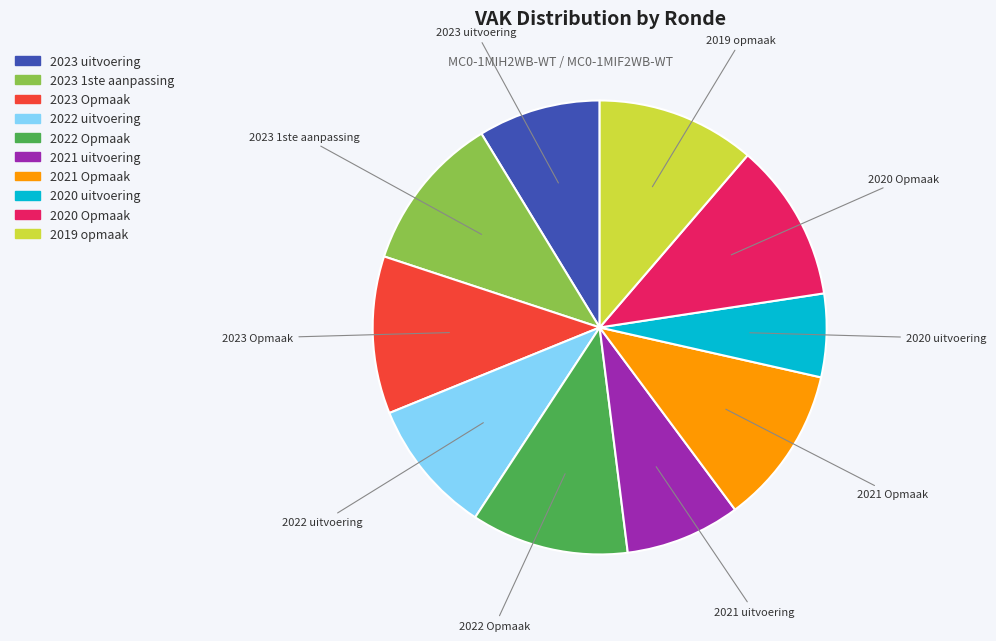

What is the ratio of the value at 2019 opmaak to the value at 2021 uitvoering?

1.4